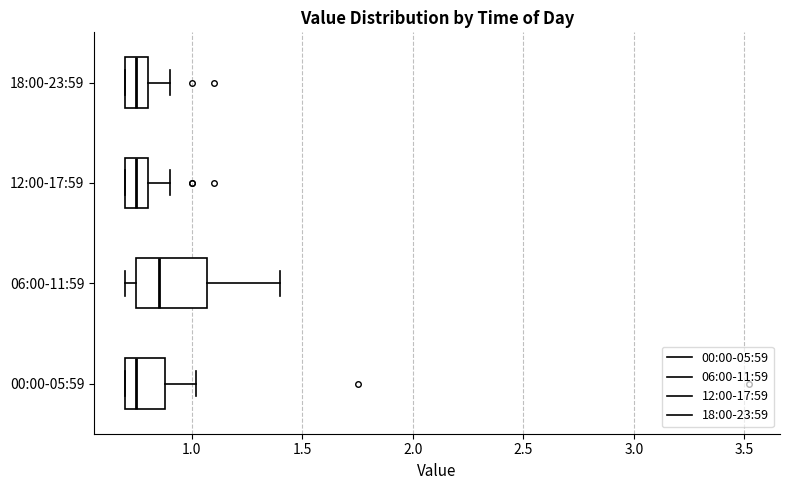

Which box is the widest, from its left edge to its right edge?

06:00-11:59